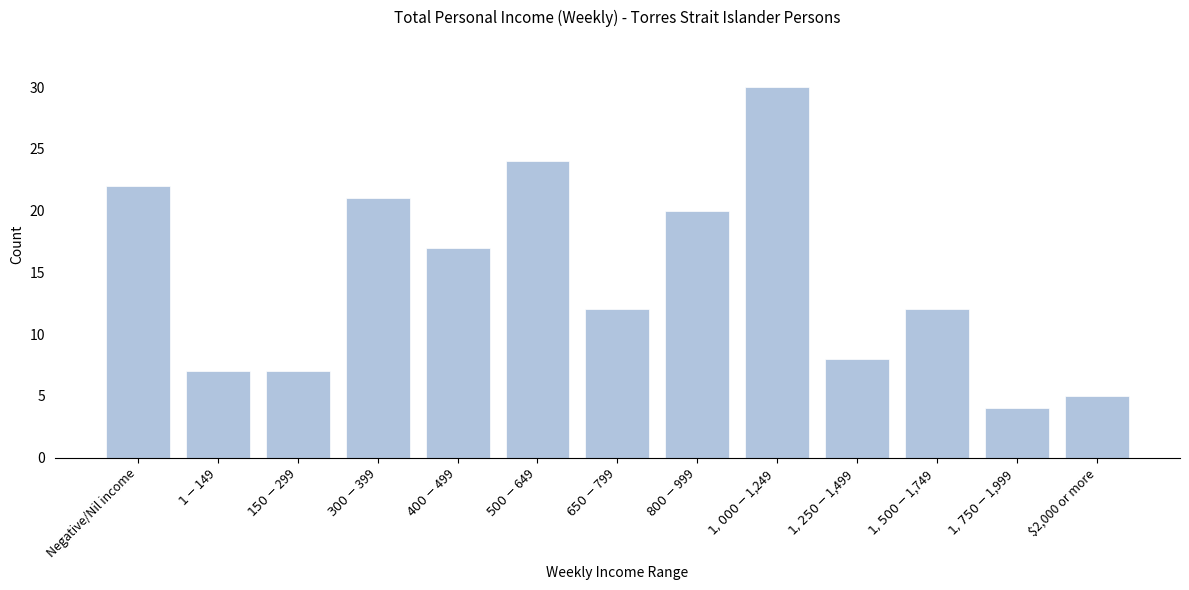

Reading left to right, list all the values displayed in this chart.

22	7	7	21	17	24	12	20	30	8	12	4	5